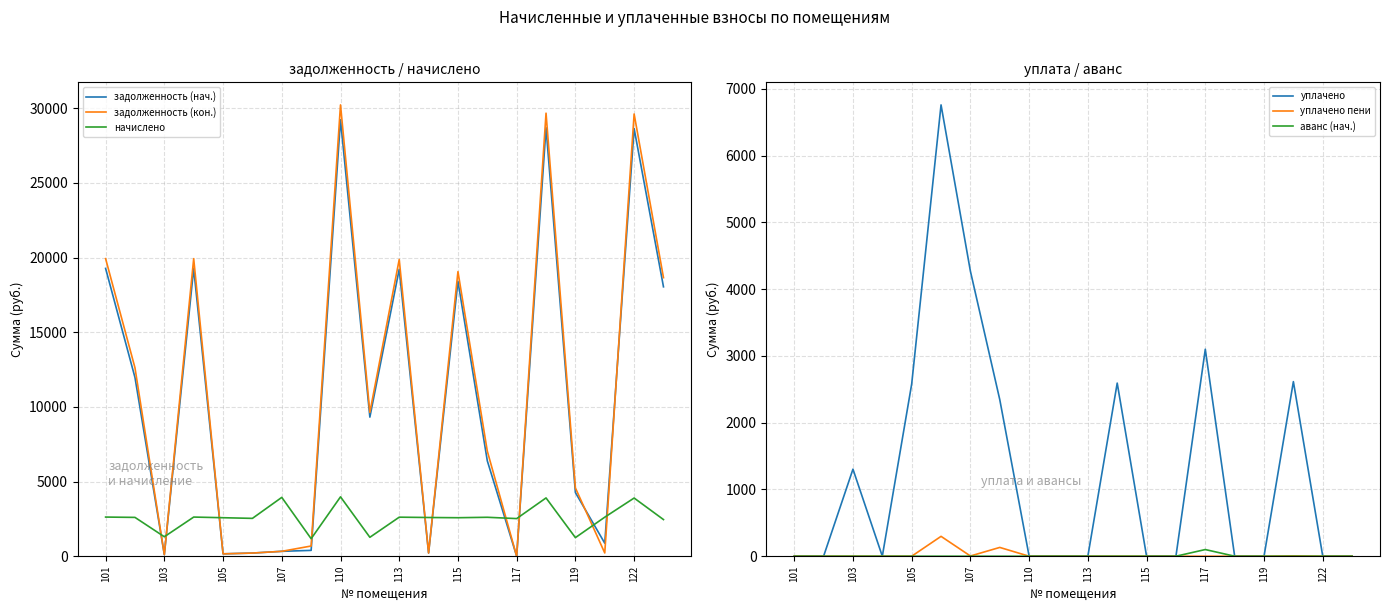

How many times do задолженность (кон.) and начислено cross each other?

10